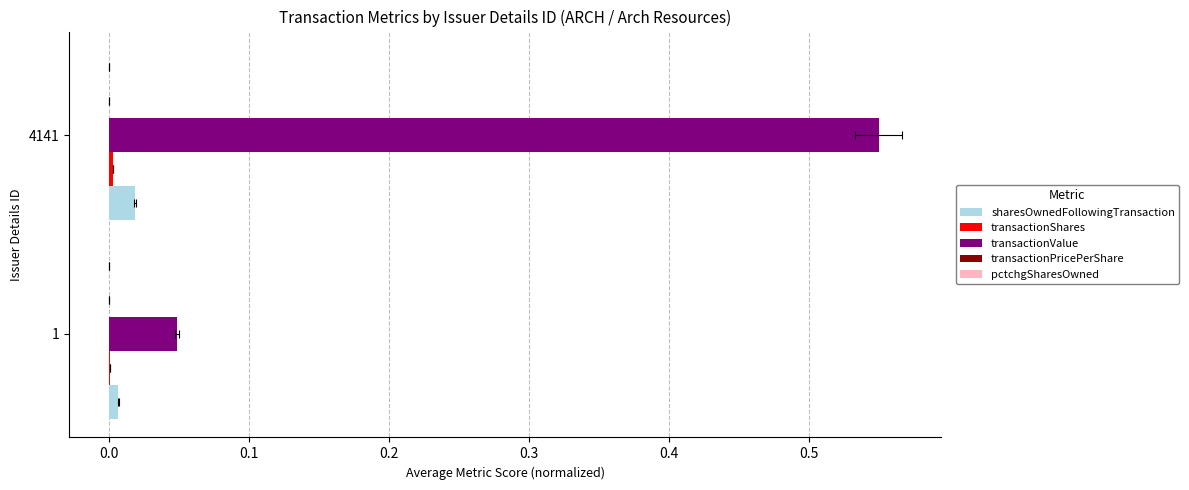

Reading left to right, list all the values displayed in this chart.

sharesOwnedFollowingTransaction: 0.0	0.0
transactionShares: 0.0	0.0
transactionValue: 0.0	0.6
transactionPricePerShare: 0.0	0.0
pctchgSharesOwned: -0.0	-0.0